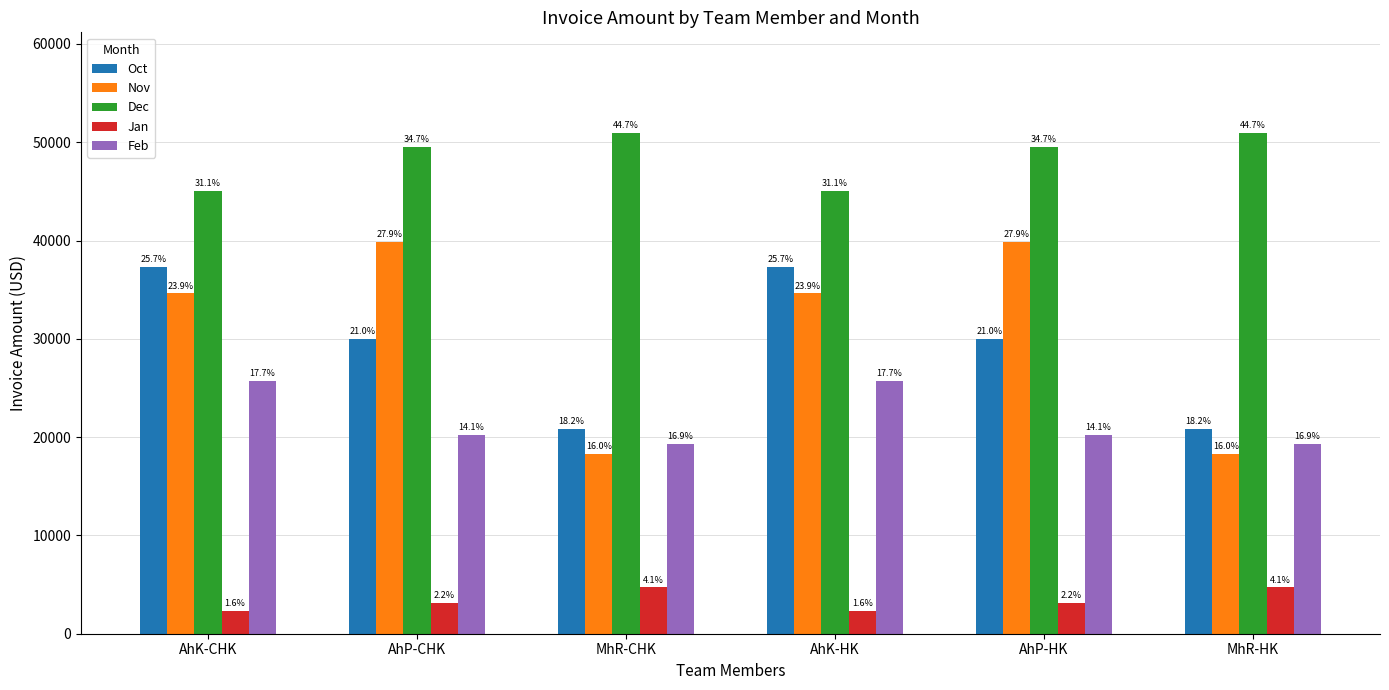

At which label does Feb reach its peak?

AhK-CHK